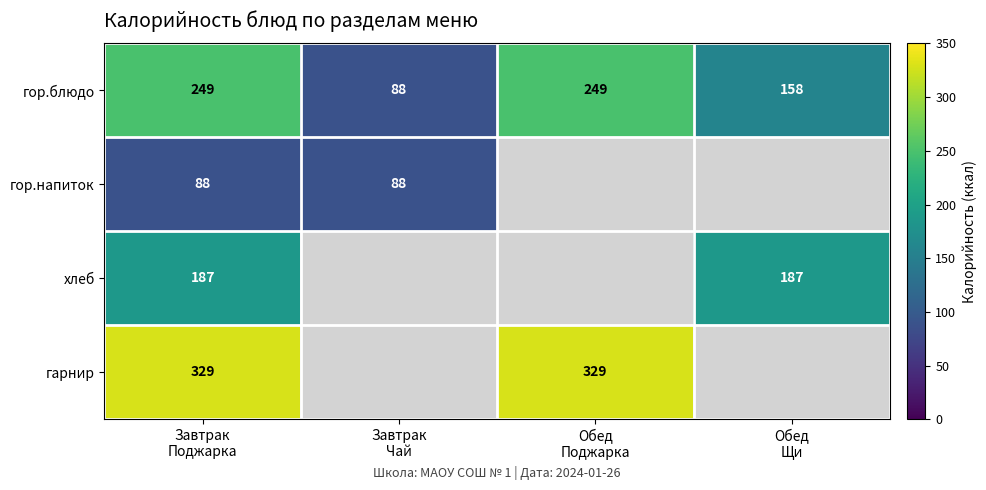

List the labels in order of гарнир value, largest first.

Завтрак Поджарка, Завтрак Чай, Обед Поджарка, Обед Щи